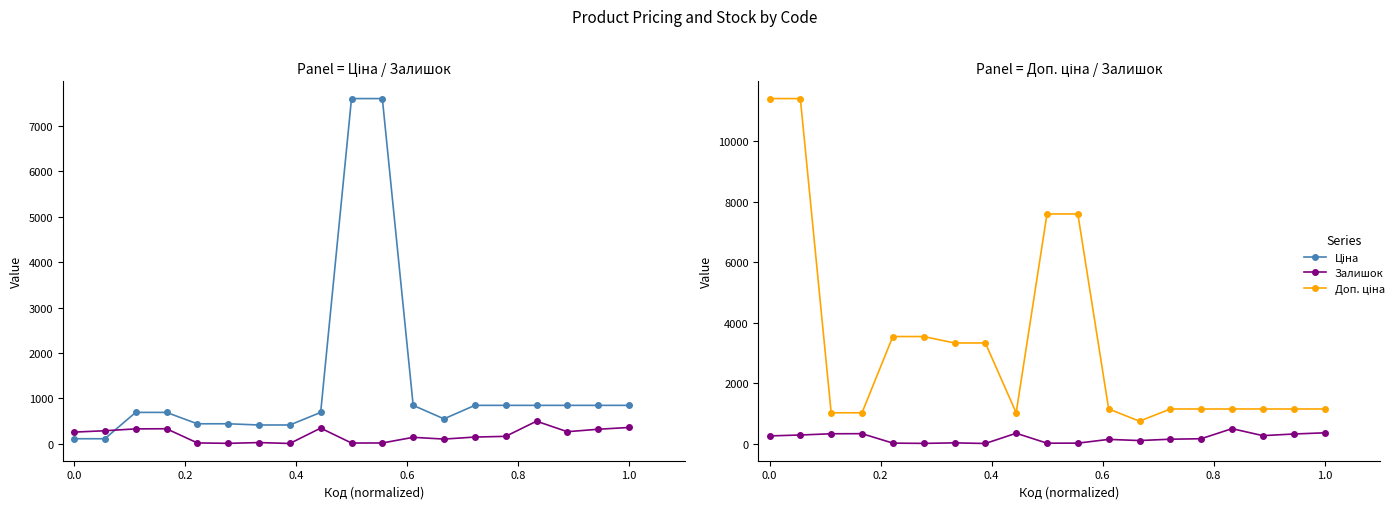

What are all the series names shown in the legend?

Ціна, Залишок, Доп. ціна